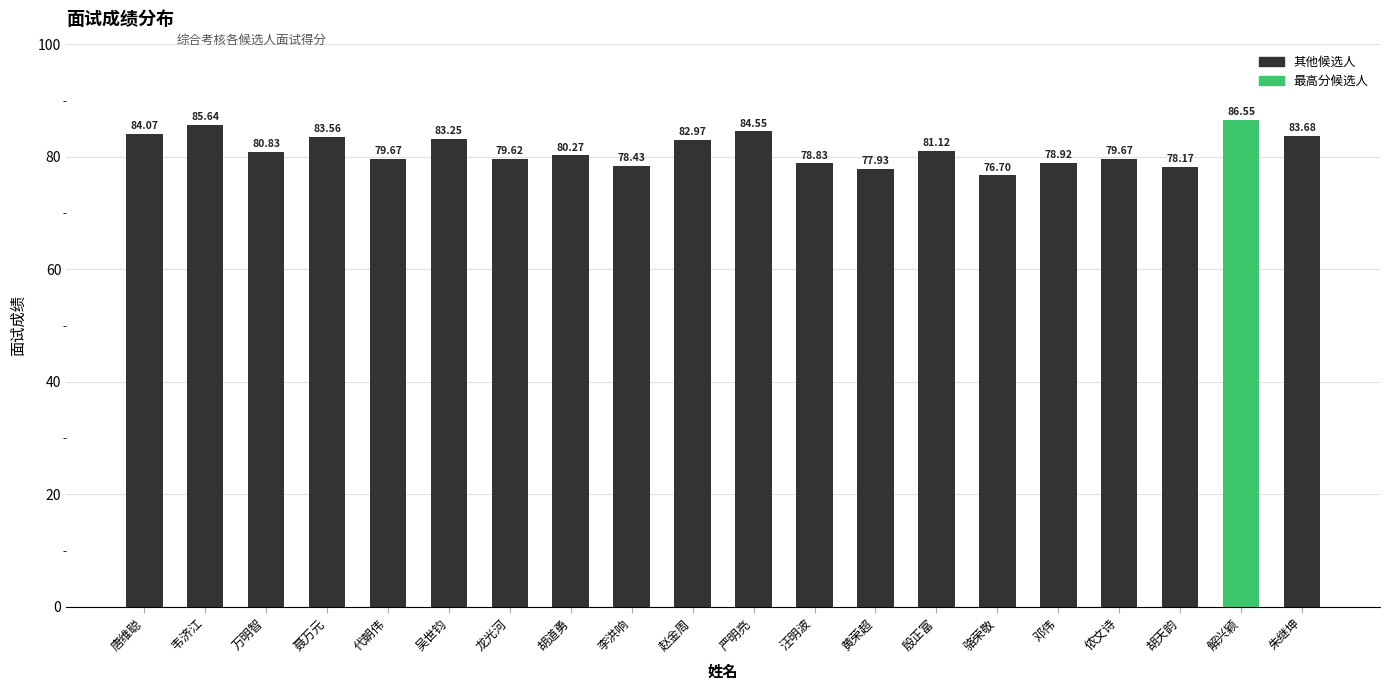

What is the label of the 1st bar from the right?

朱继坤